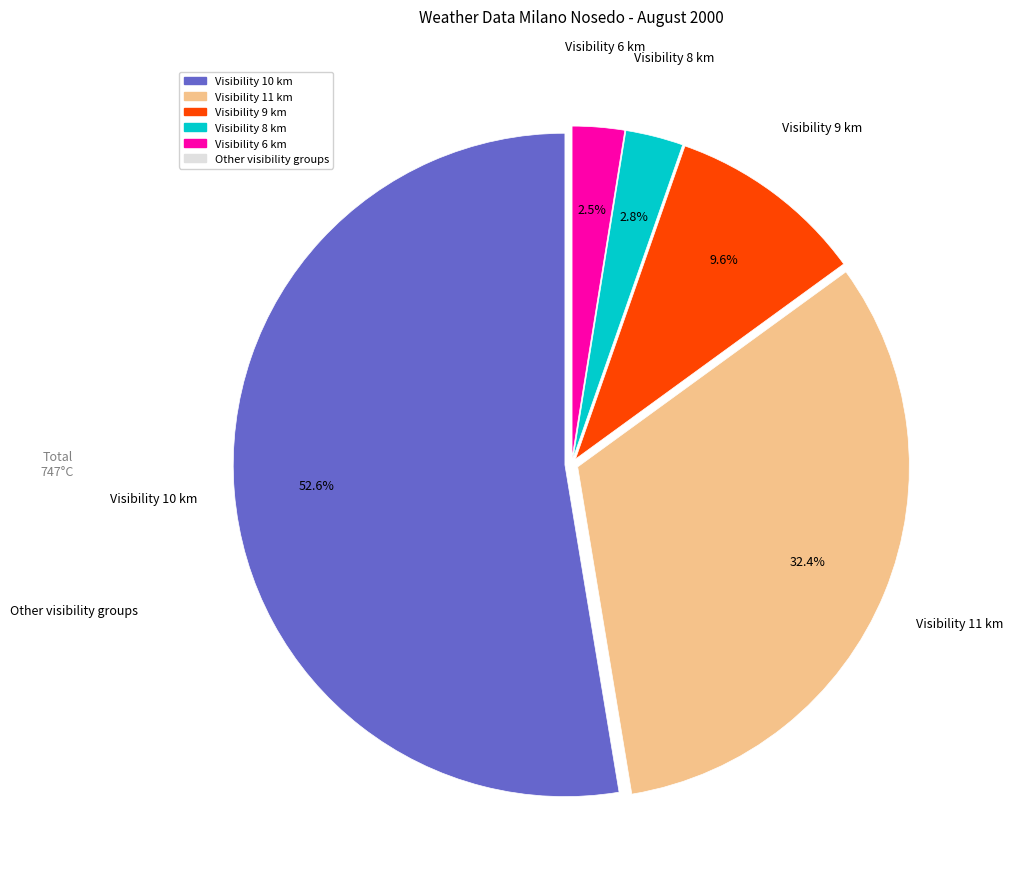

Does any single category account for the majority?

Yes